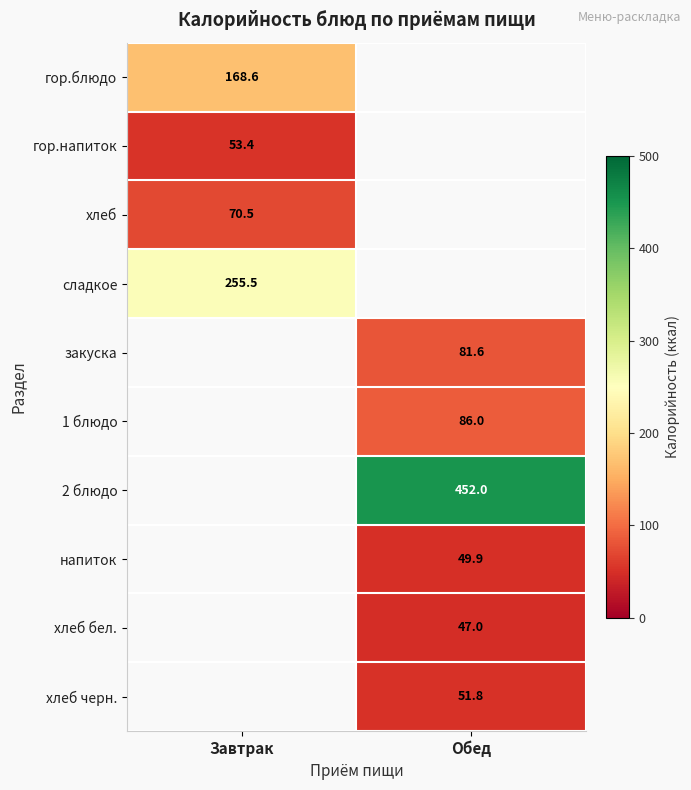

The value of хлеб бел. at Обед is 77.6. True or false?

False